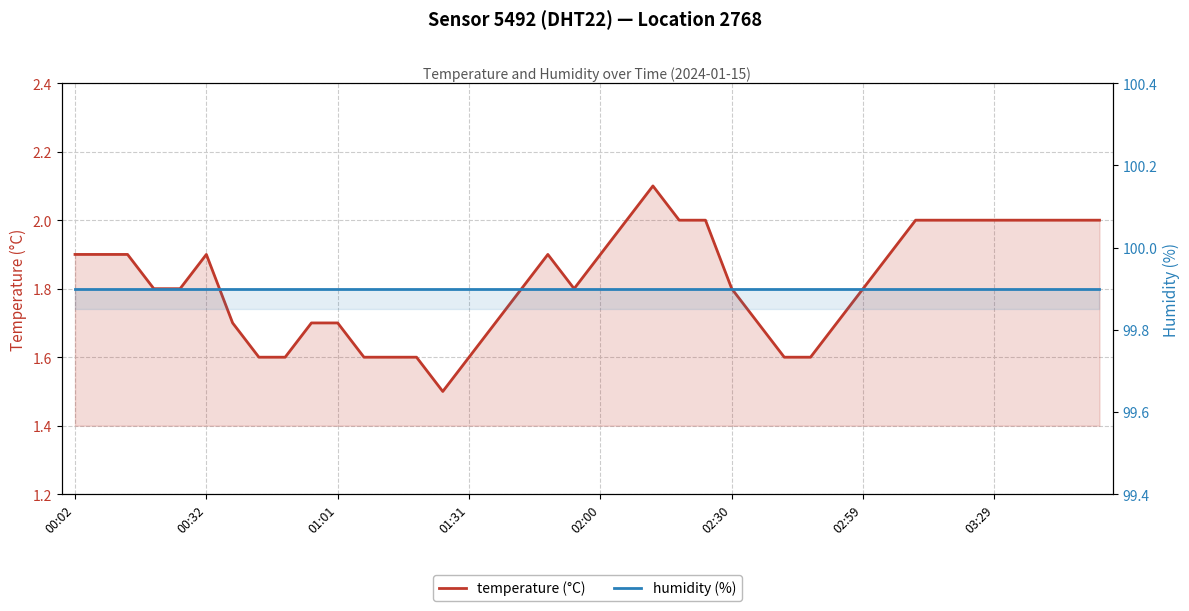

Does the chart display data point markers on the line(s)?

No